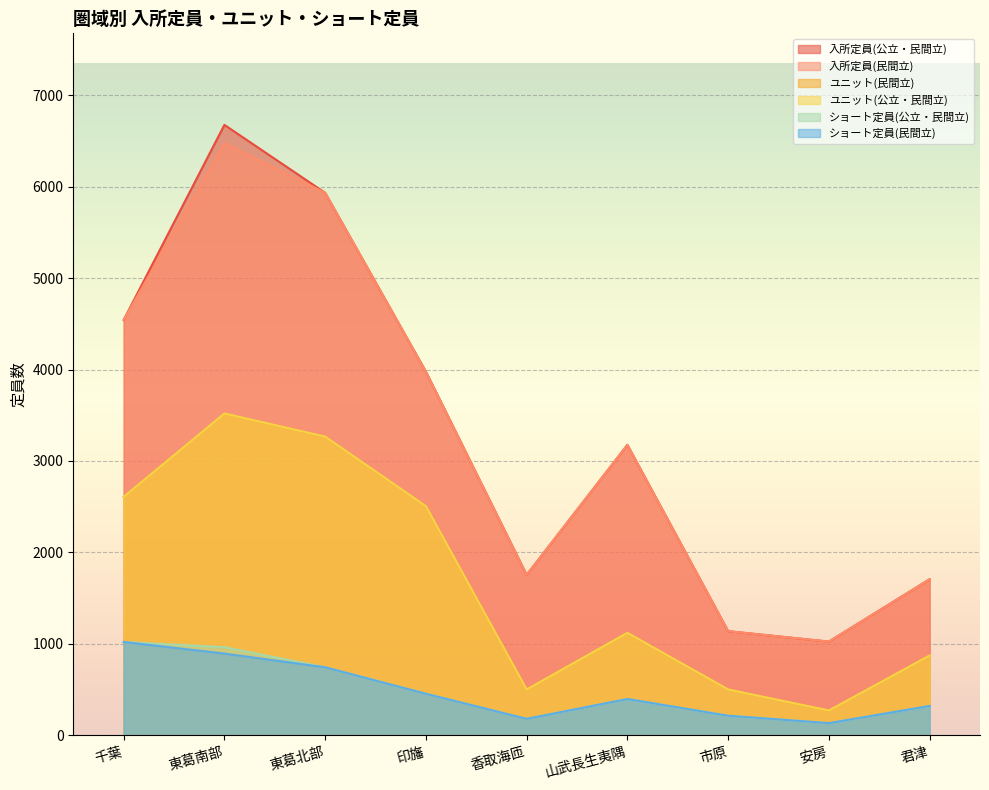

True or false: ショート定員(公立・民間立) has a value of 1507 at 千葉.

False